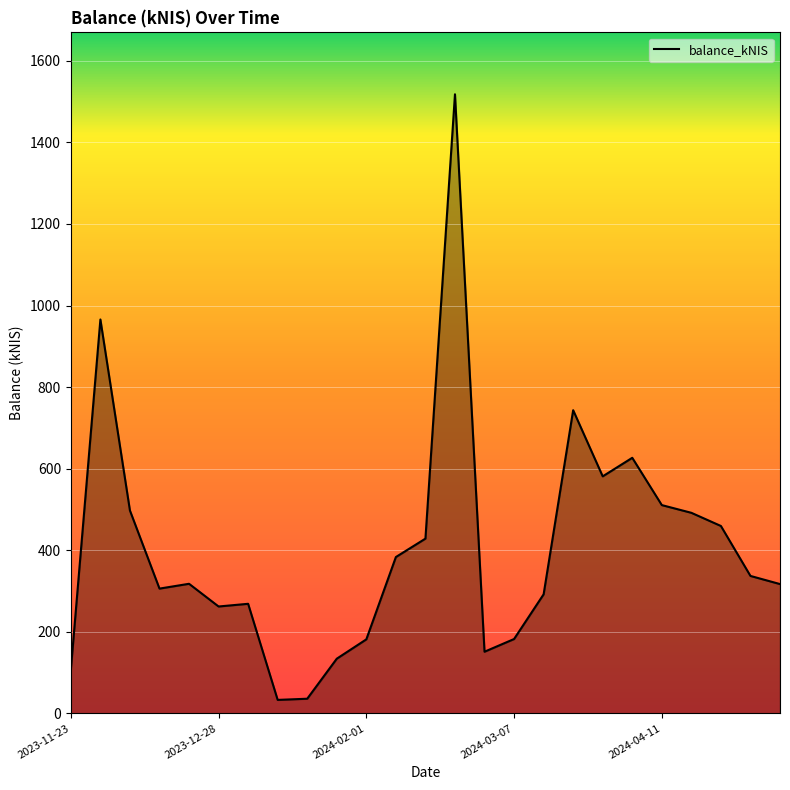

What is the greatest value displayed?

1517.8